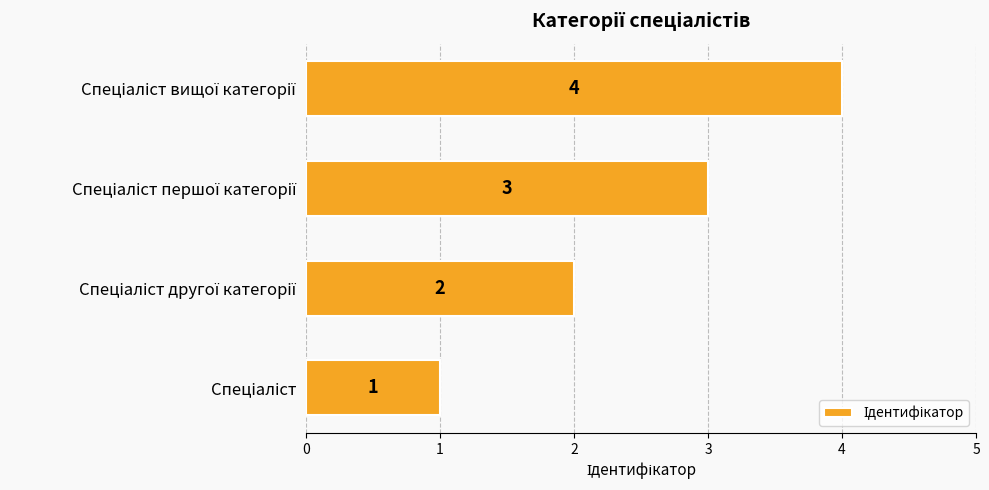

What is the sum of all values?

10